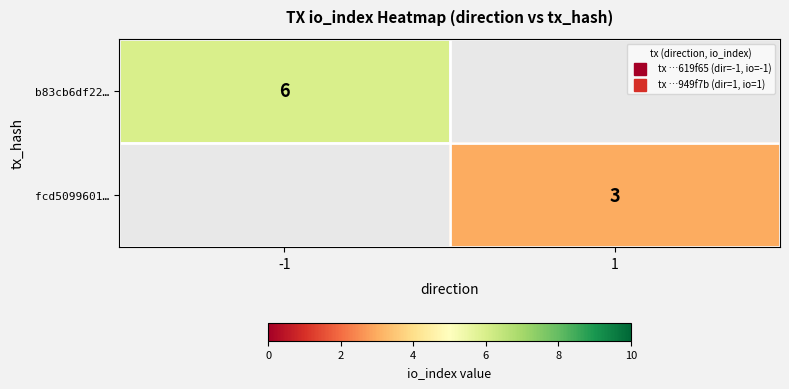

Rank the series by their average value, from lowest to highest.

b83cb6df22…, fcd5099601…